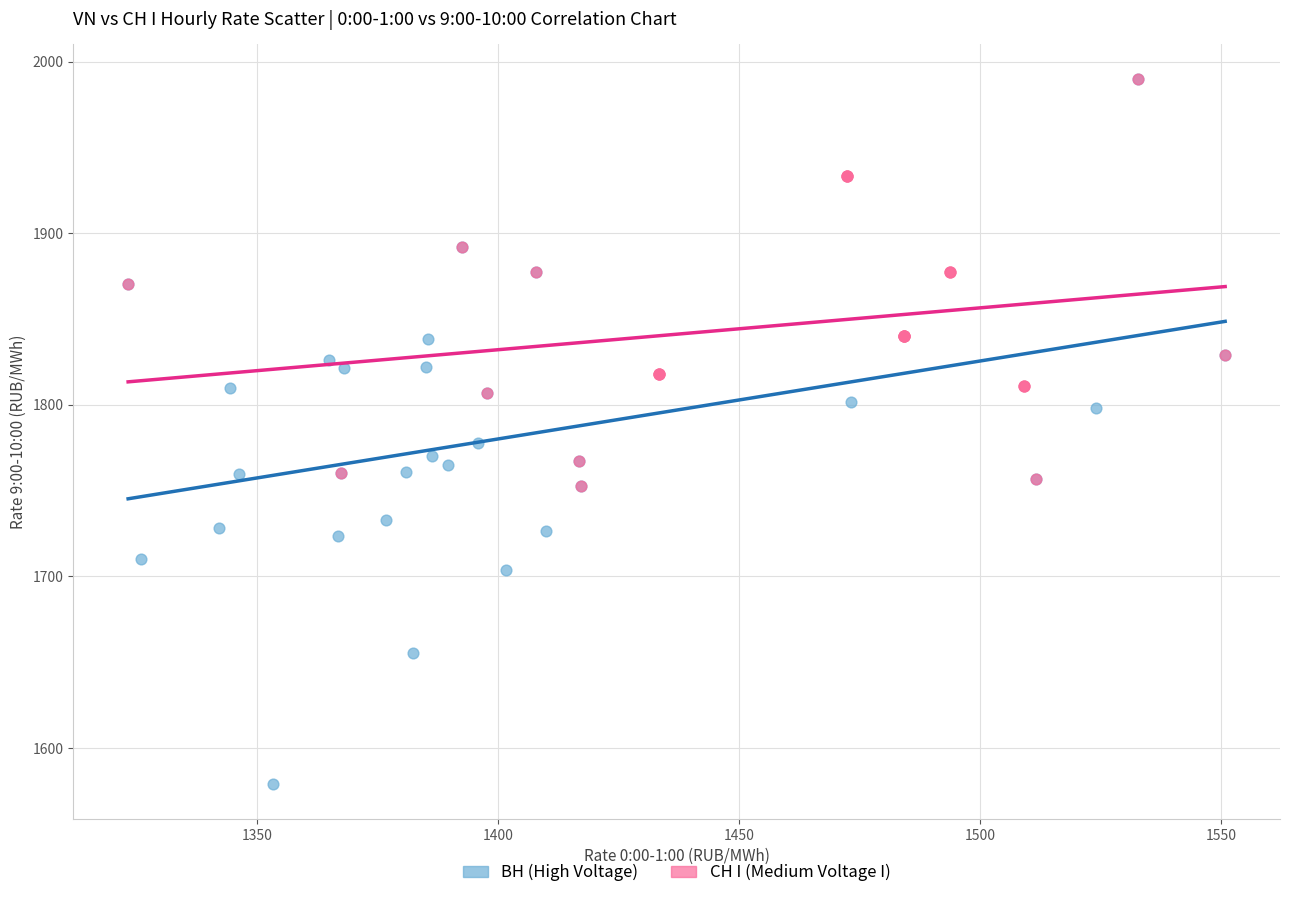

Which series contains the lowest Y value?

ВН (High Voltage)